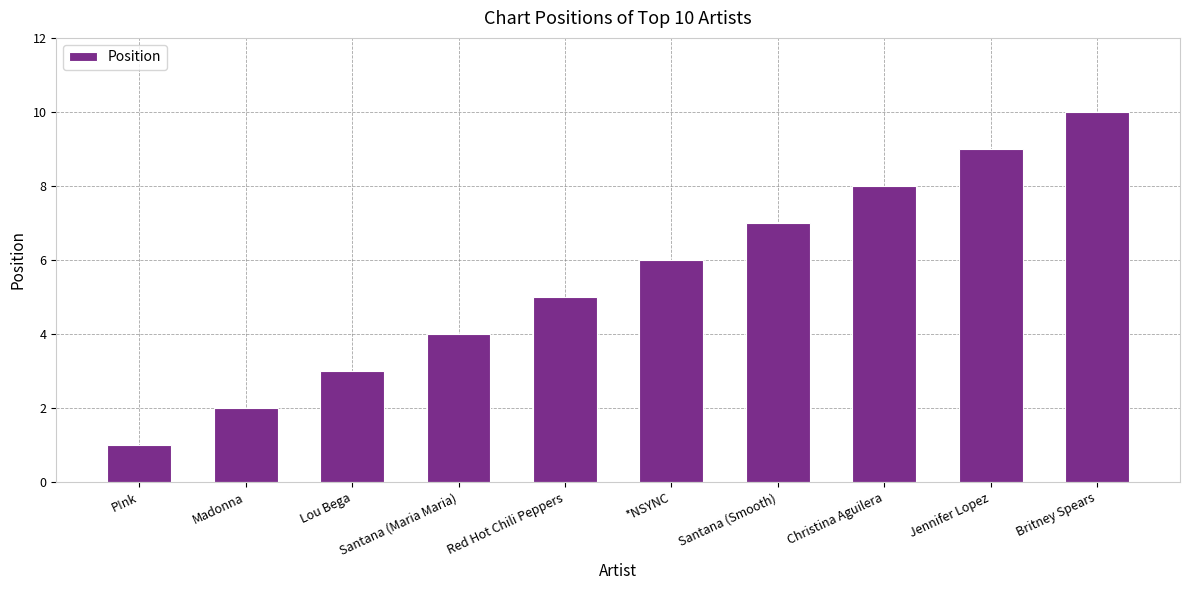

What is the approximate value at Madonna?

2